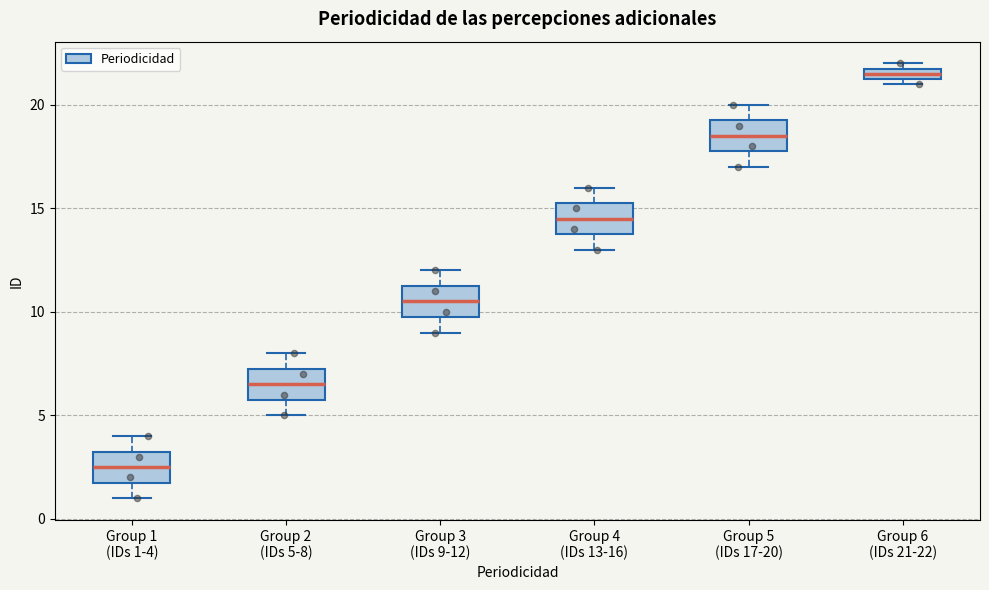

Which box has the lowest median line?

Group 1 (IDs 1-4)